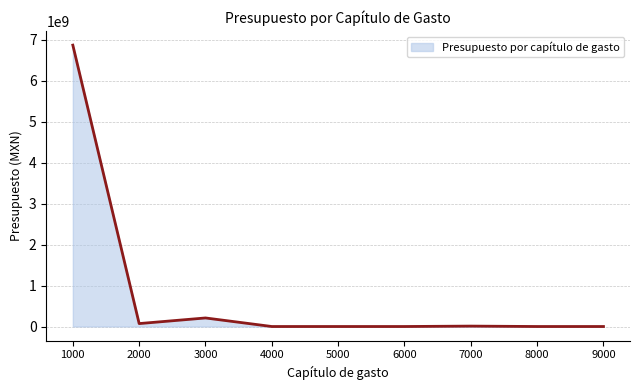

The value at 1000 is 10905066477. True or false?

False